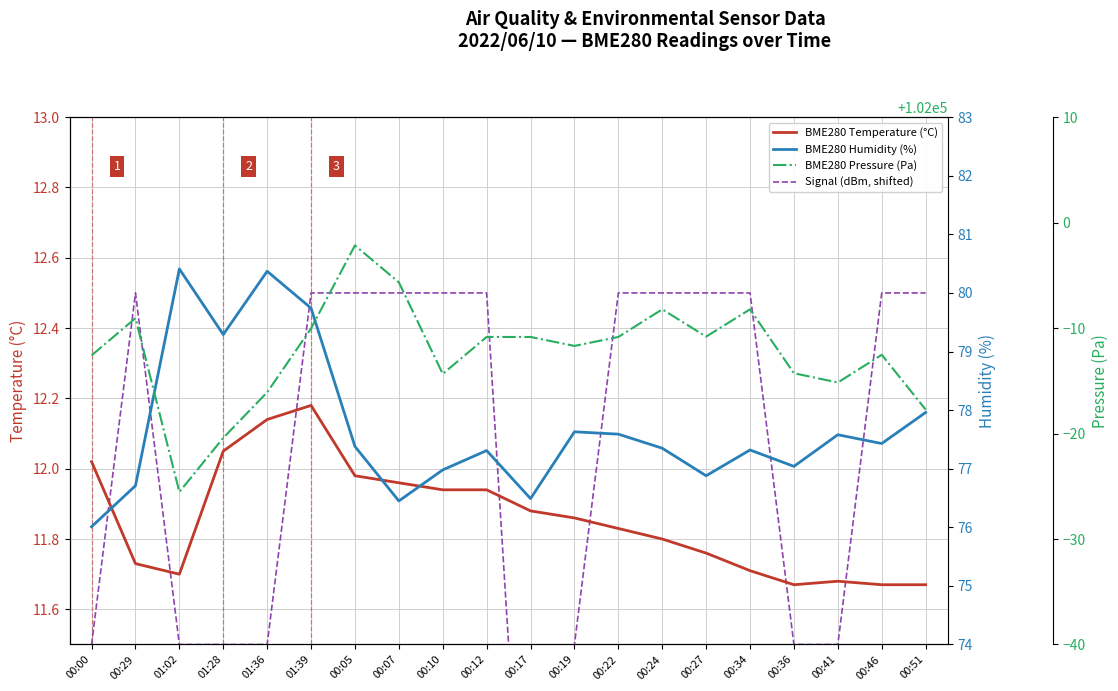

Between 01:36 and 01:39, which is larger?

01:39